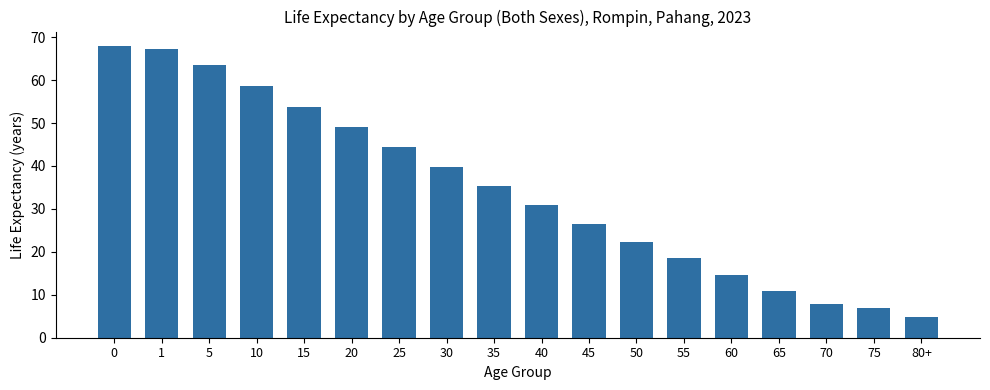

Where is the data nearest to the value 36?

35